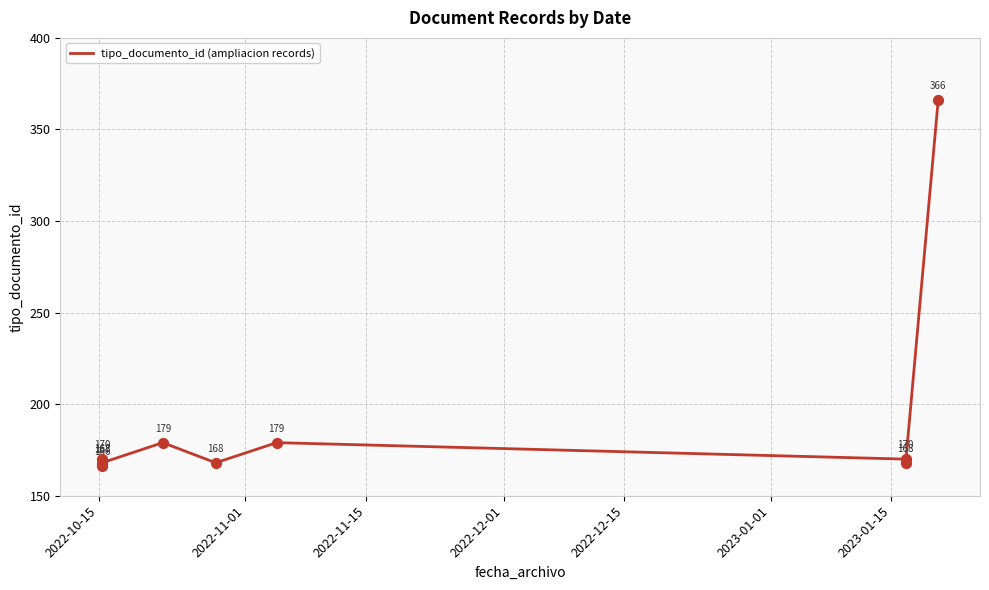

What is the change in value from 2022-12-01 to 2023-01-15?

+11